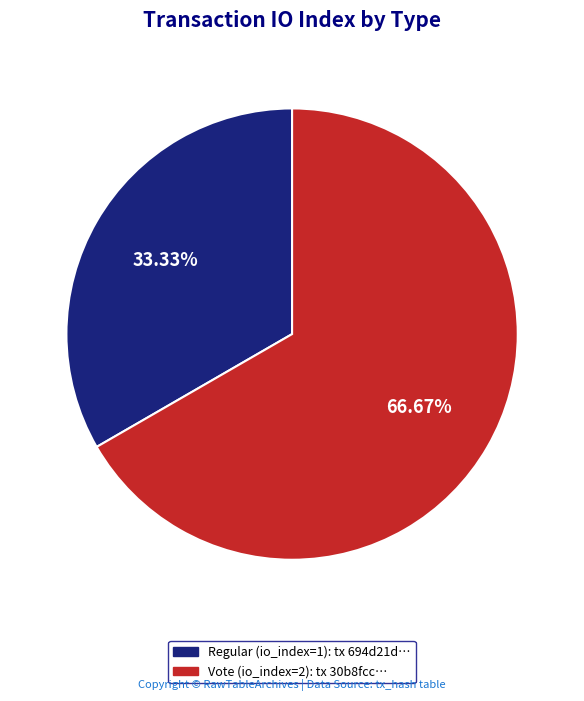

To the nearest percent, what percentage of the pie is Regular?

33%